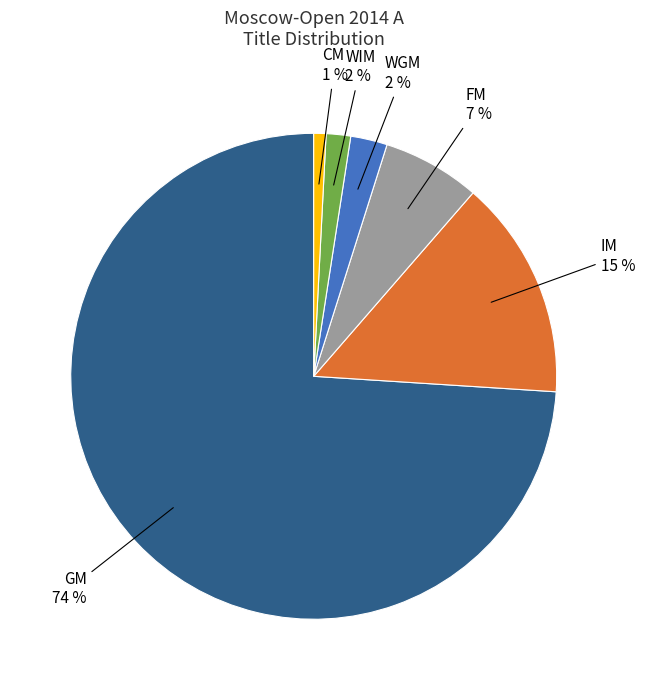

How many segments does this pie chart have?

6